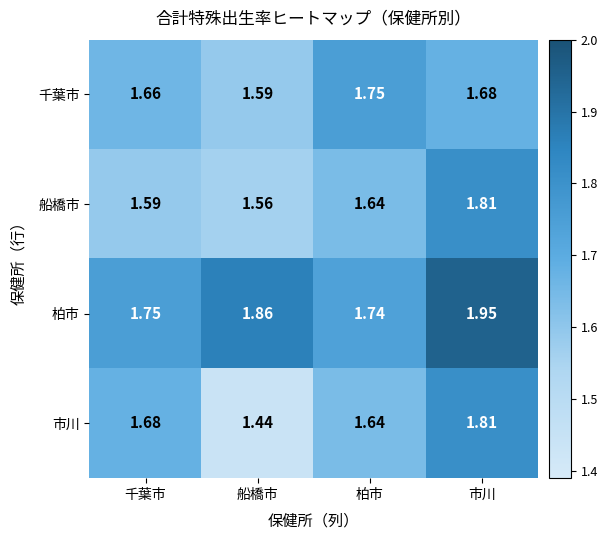

Which category has the highest value across all series?

市川